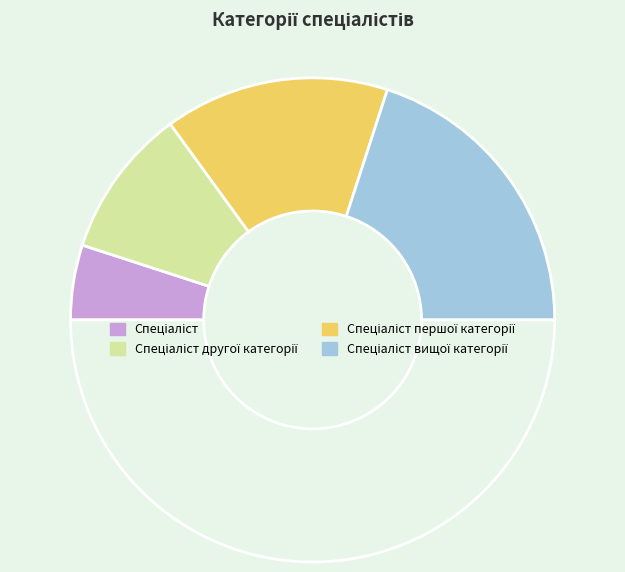

How many slices are in this pie chart?

5